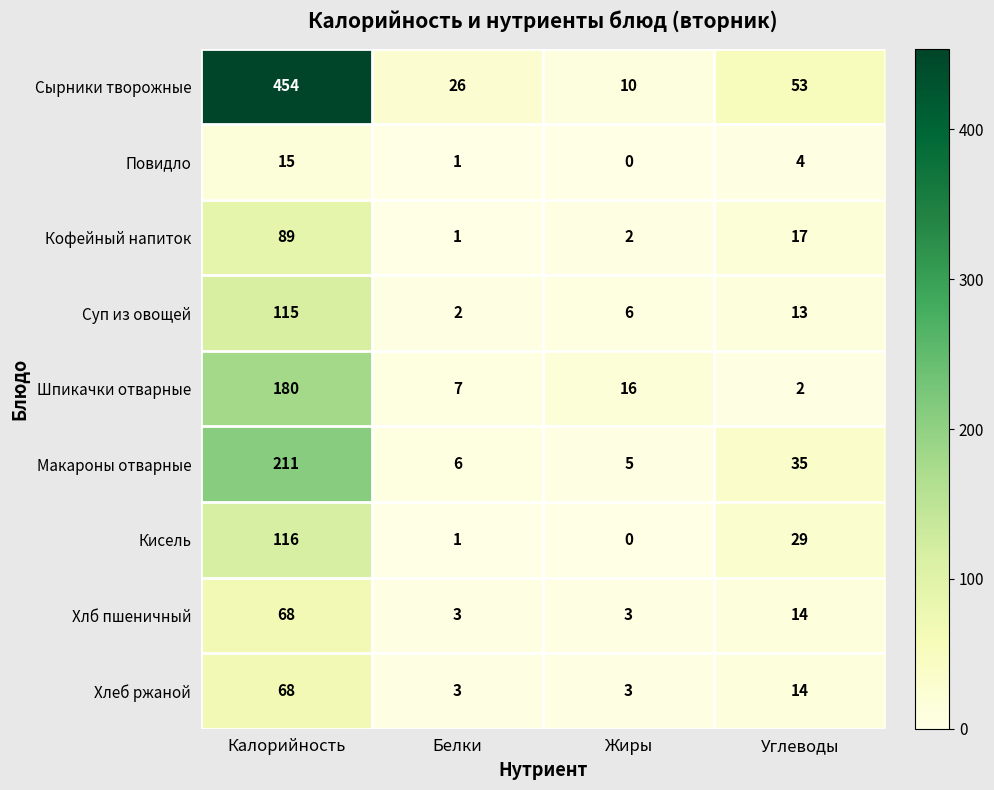

What is the total value across all series at Белки?

50